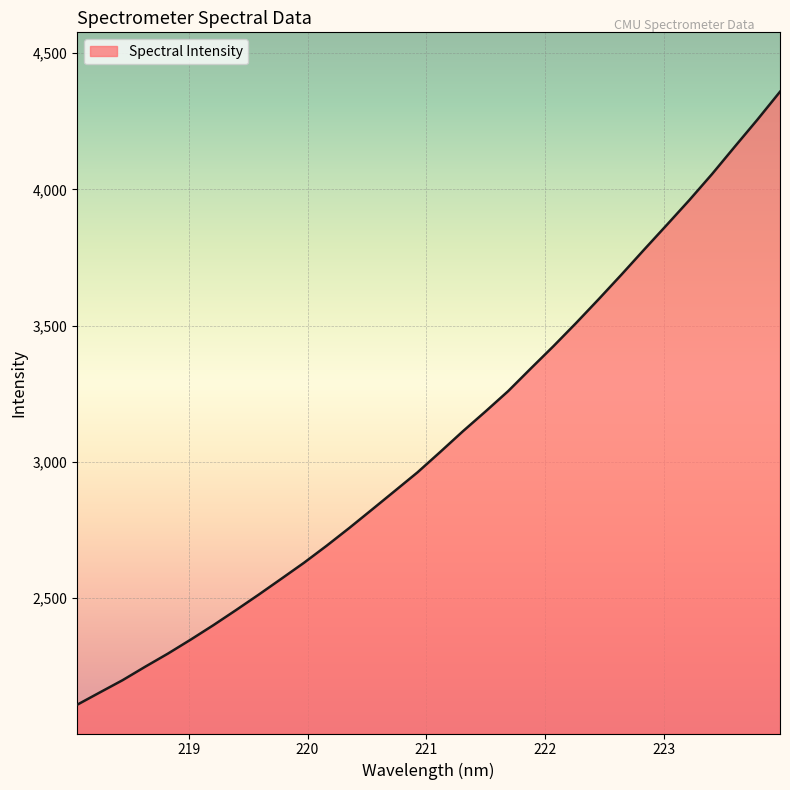

What is the minimum value shown in the chart?

2109.5